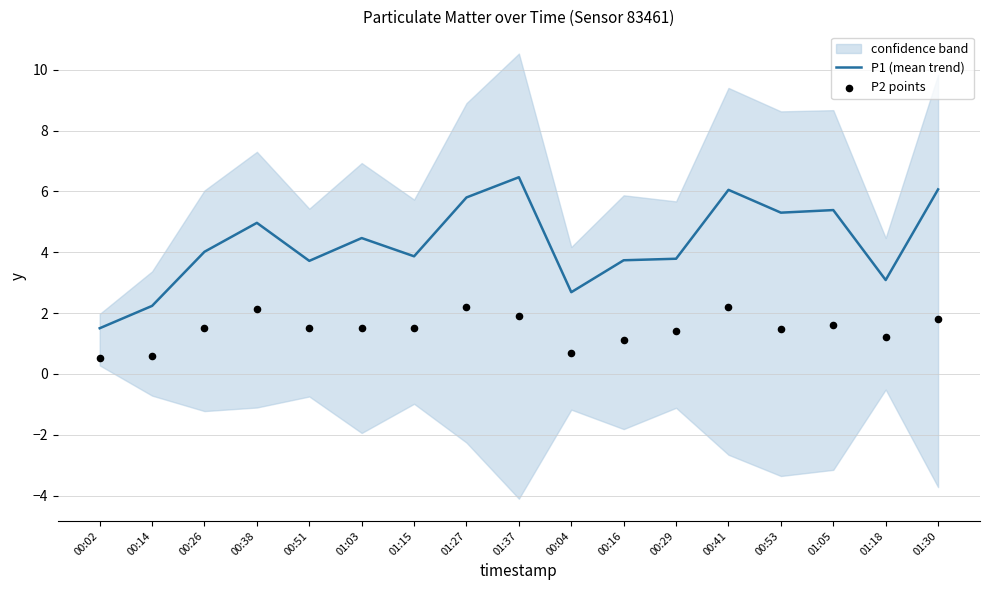

Which series contains the highest Y value?

P1 (mean trend)